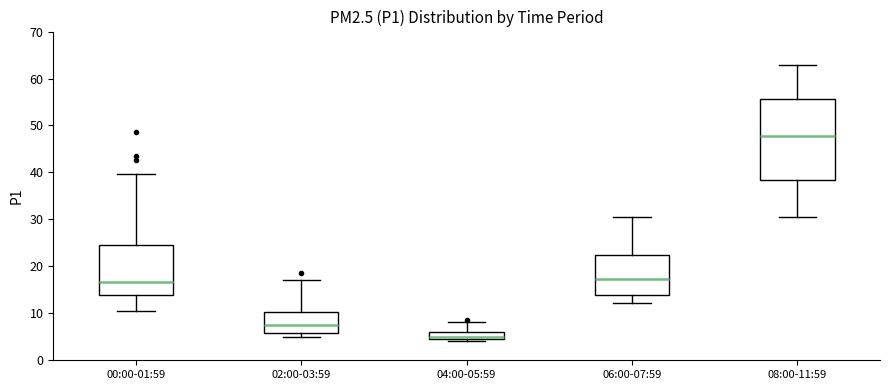

Where is the lower edge of the box for 04:00-05:59 on the y-axis? The values are not printed on the chart, so give them approximately, as read against the axis.

5